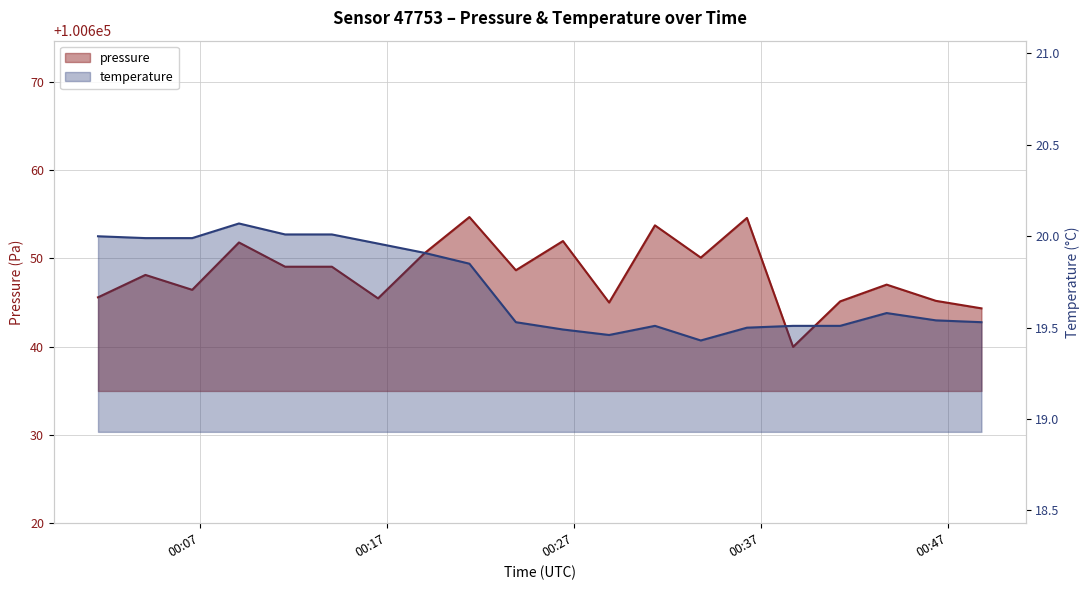

What is the approximate value of pressure at 2022-08-19T00:43:43?

100647.0